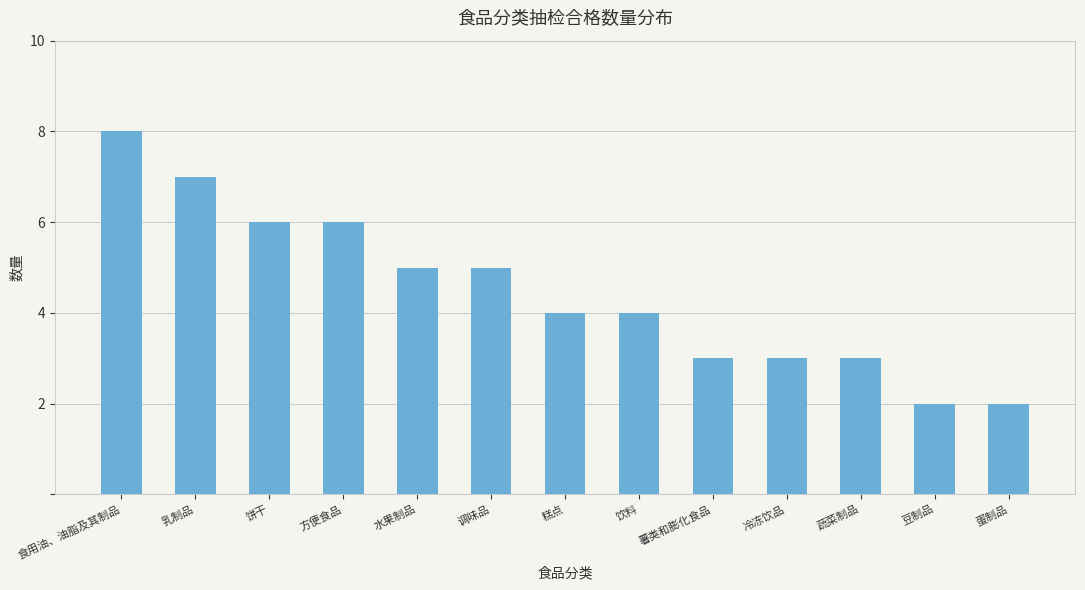

How many series are shown in this chart?

1